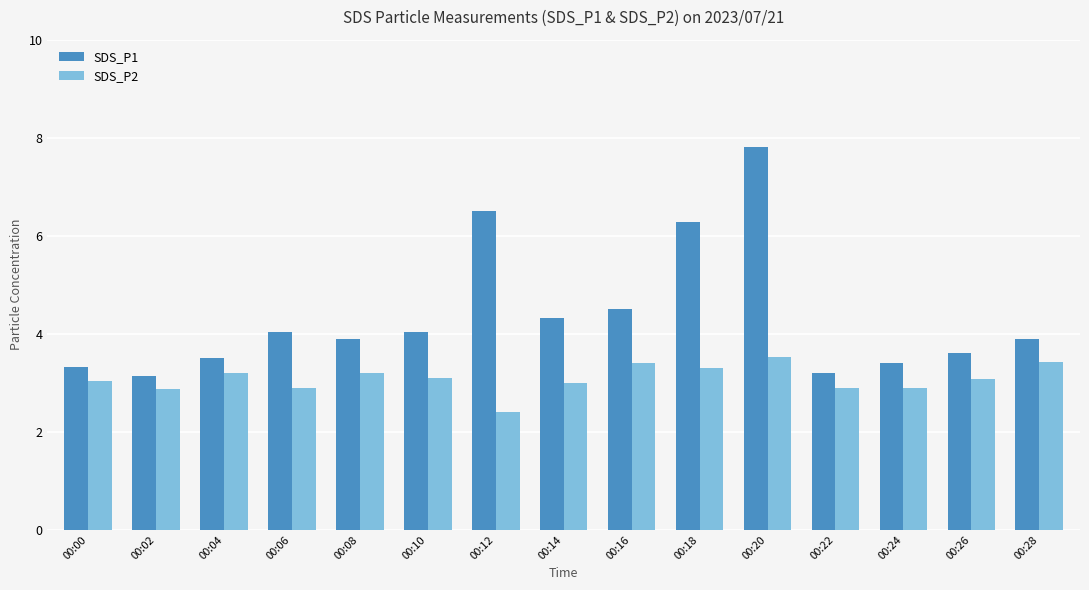

The SDS_P1 series shows 6.0 at 00:14. True or false?

False